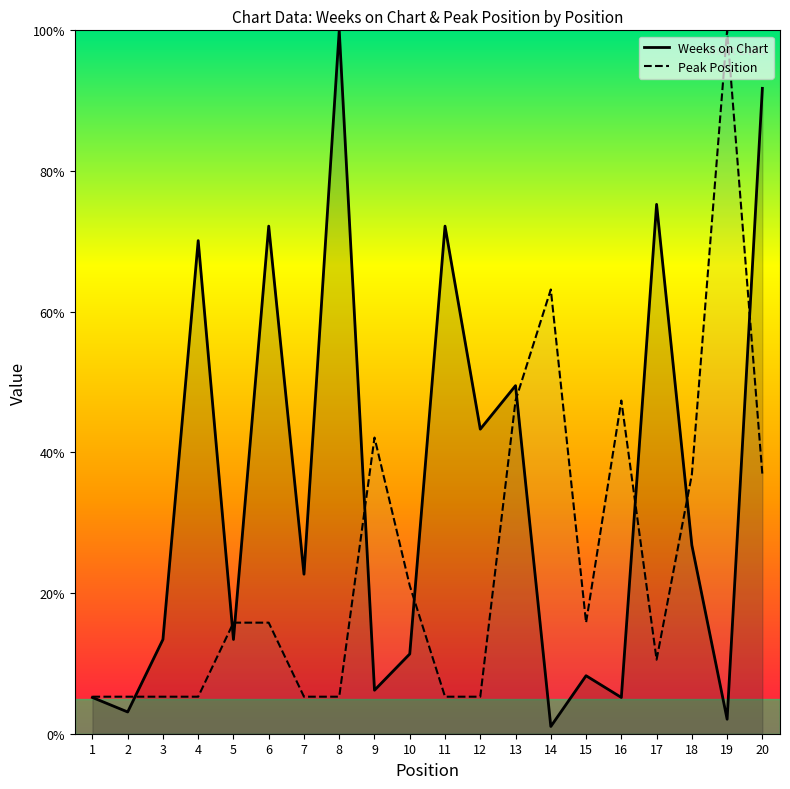

At which label does Peak Position first exceed 15?

5